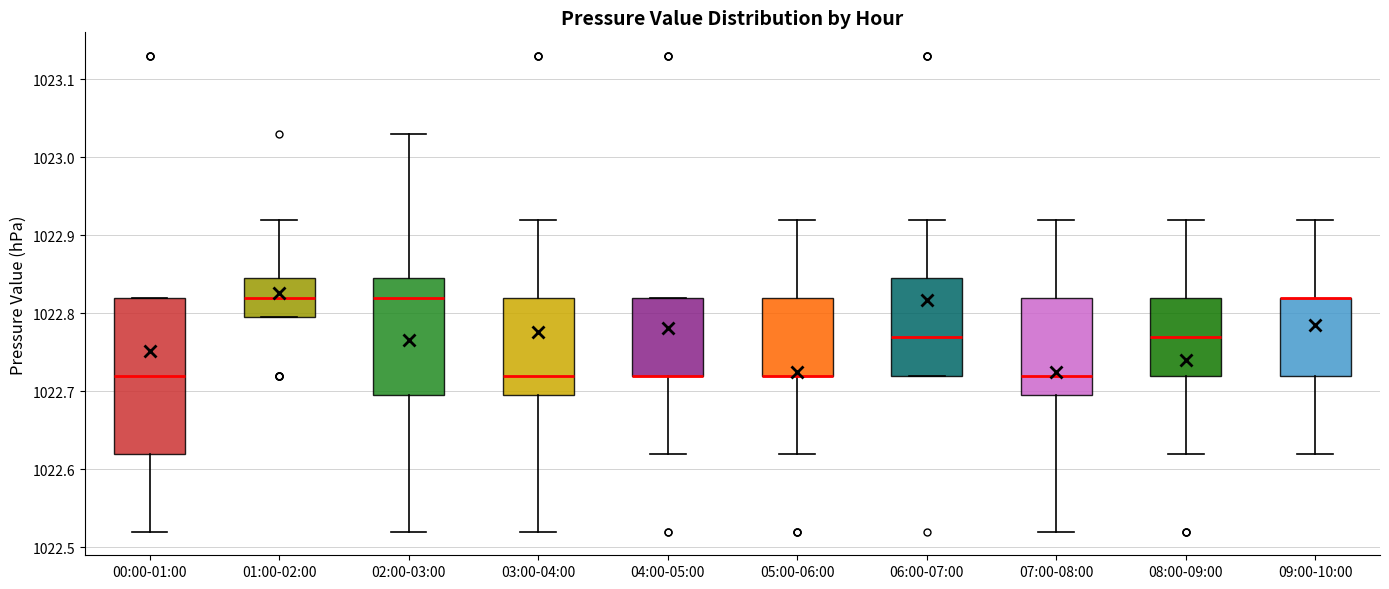

Which box is the tallest, from its lower edge to its upper edge?

00:00-01:00